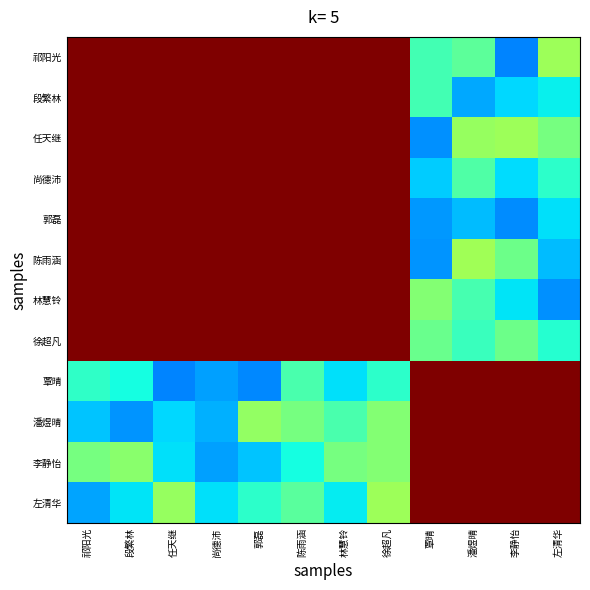

At which category is the sum across all series the highest?

徐超凡